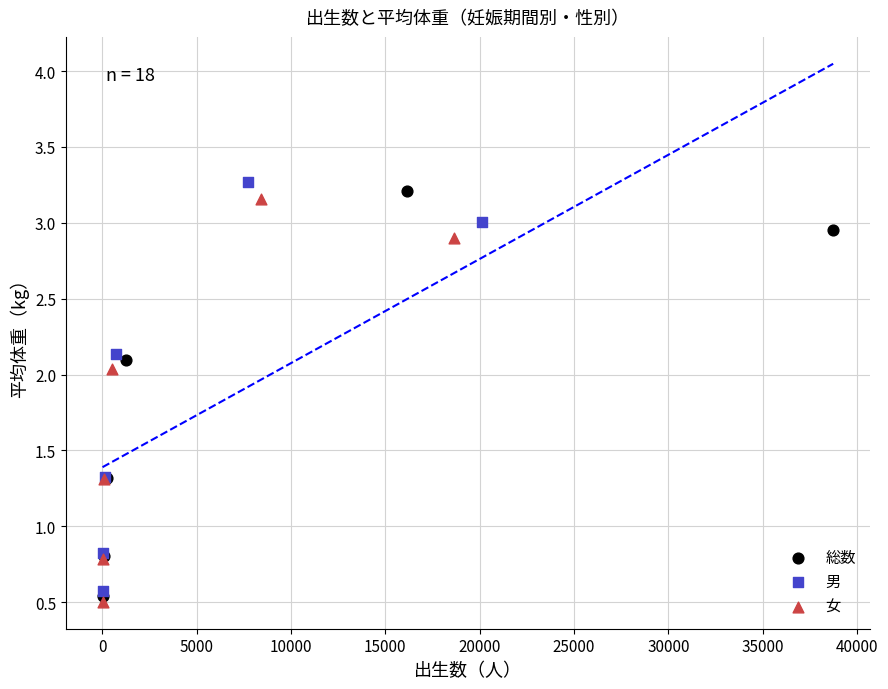

Which series has the widest spread of Y values?

男